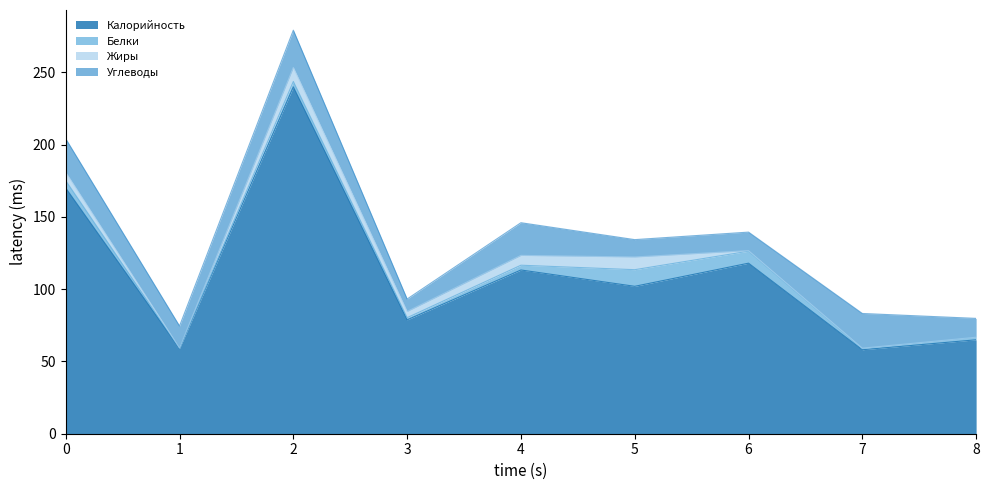

True or false: Калорийность has a value of 38.8 at 7.

False